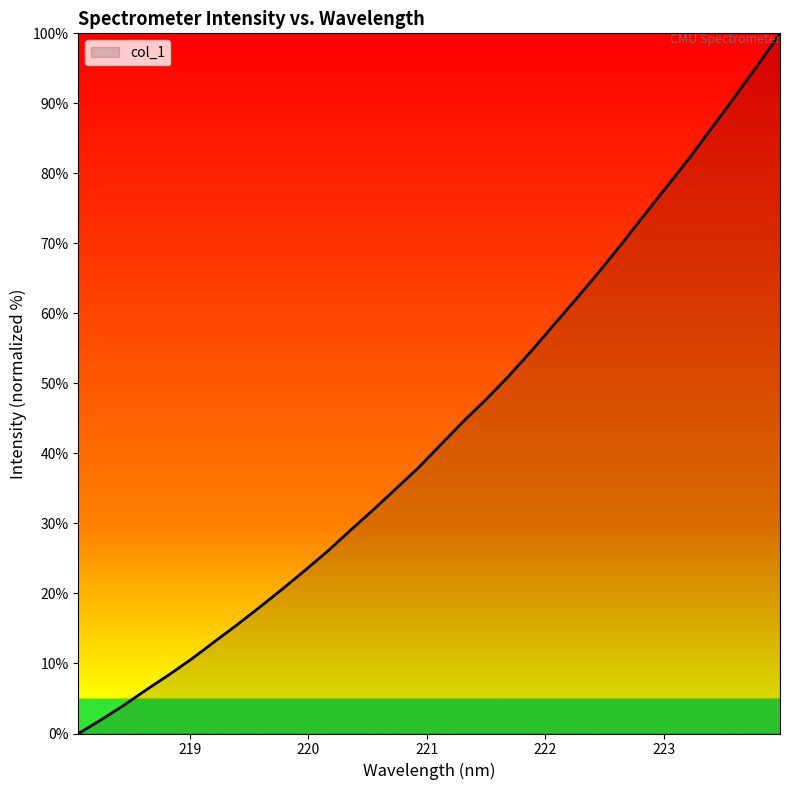

What is the maximum value shown in the chart?

100.0